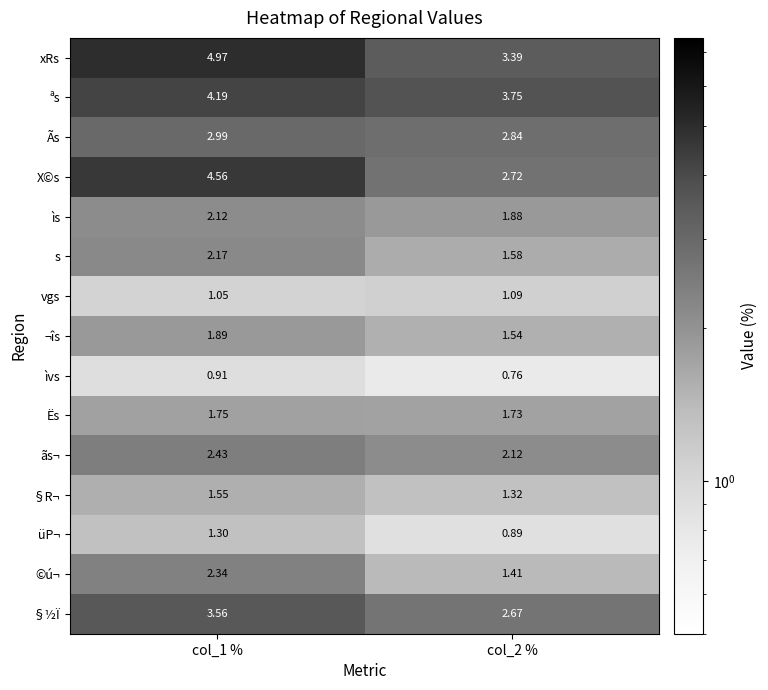

Which series has the widest spread of values?

X©s